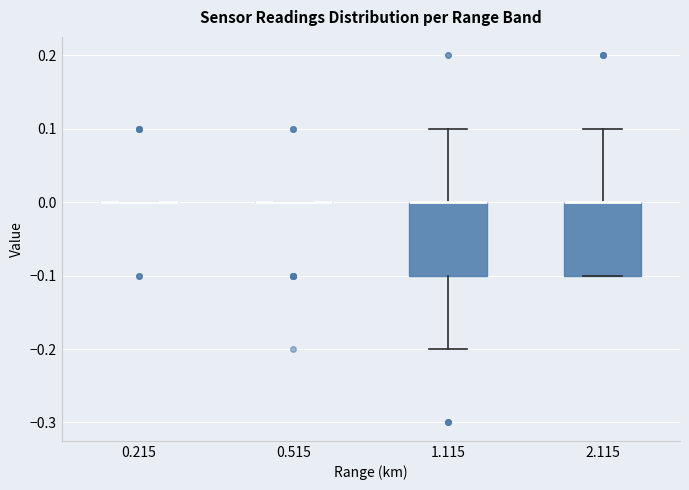

Reading left to right, read every box against the y-axis: the position of its median line, the range the box covers, and the ends of its whiskers. The values are not printed on the chart, so give them approximately, as read against the axis.

0.215: box collapsed to a line at 0.0, whiskers 0.0 to 0.0
0.515: box collapsed to a line at 0.0, whiskers 0.0 to 0.0
1.115: median 0.0 (drawn on the box's upper edge), box -0.1 to 0.0, whiskers -0.2 to 0.1
2.115: median 0.0 (drawn on the box's upper edge), box -0.1 to 0.0, whiskers -0.1 to 0.1